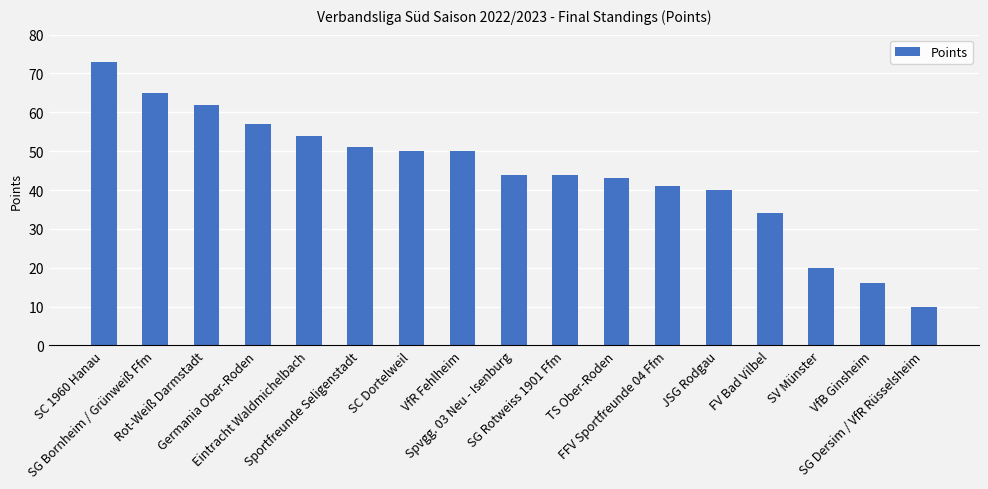

What is the difference between the maximum and second lowest values?

57